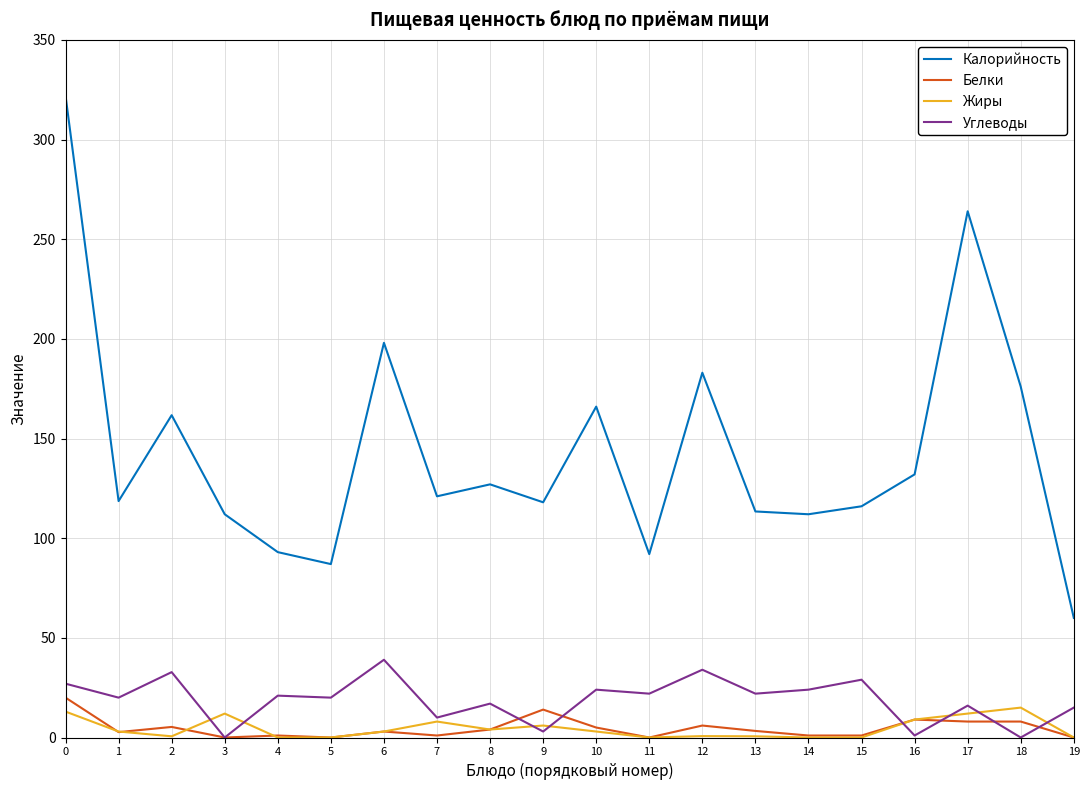

Where is the first local minimum for Калорийность?

1